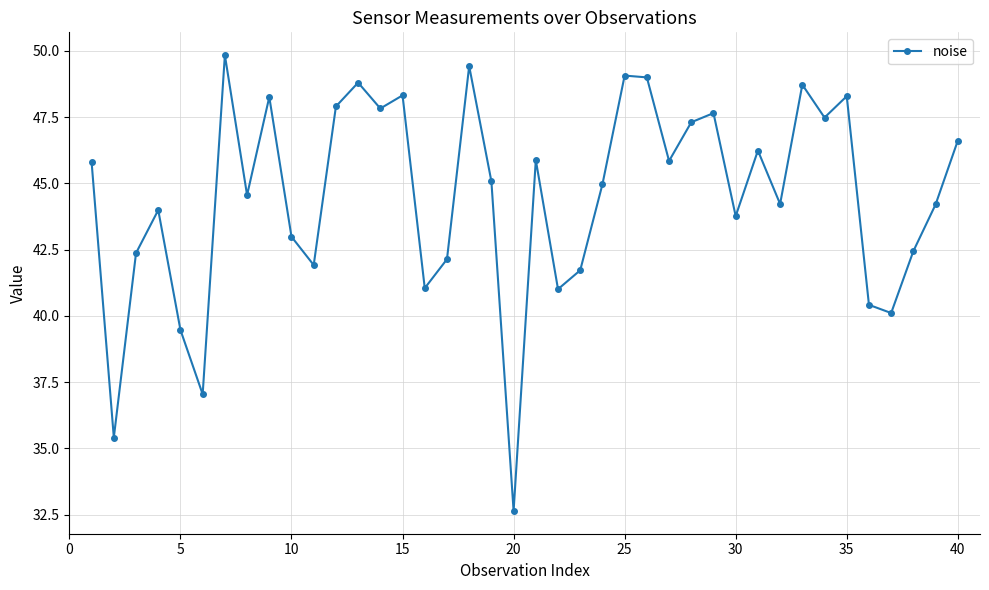

What is the value of the 32nd point from the left?

44.2